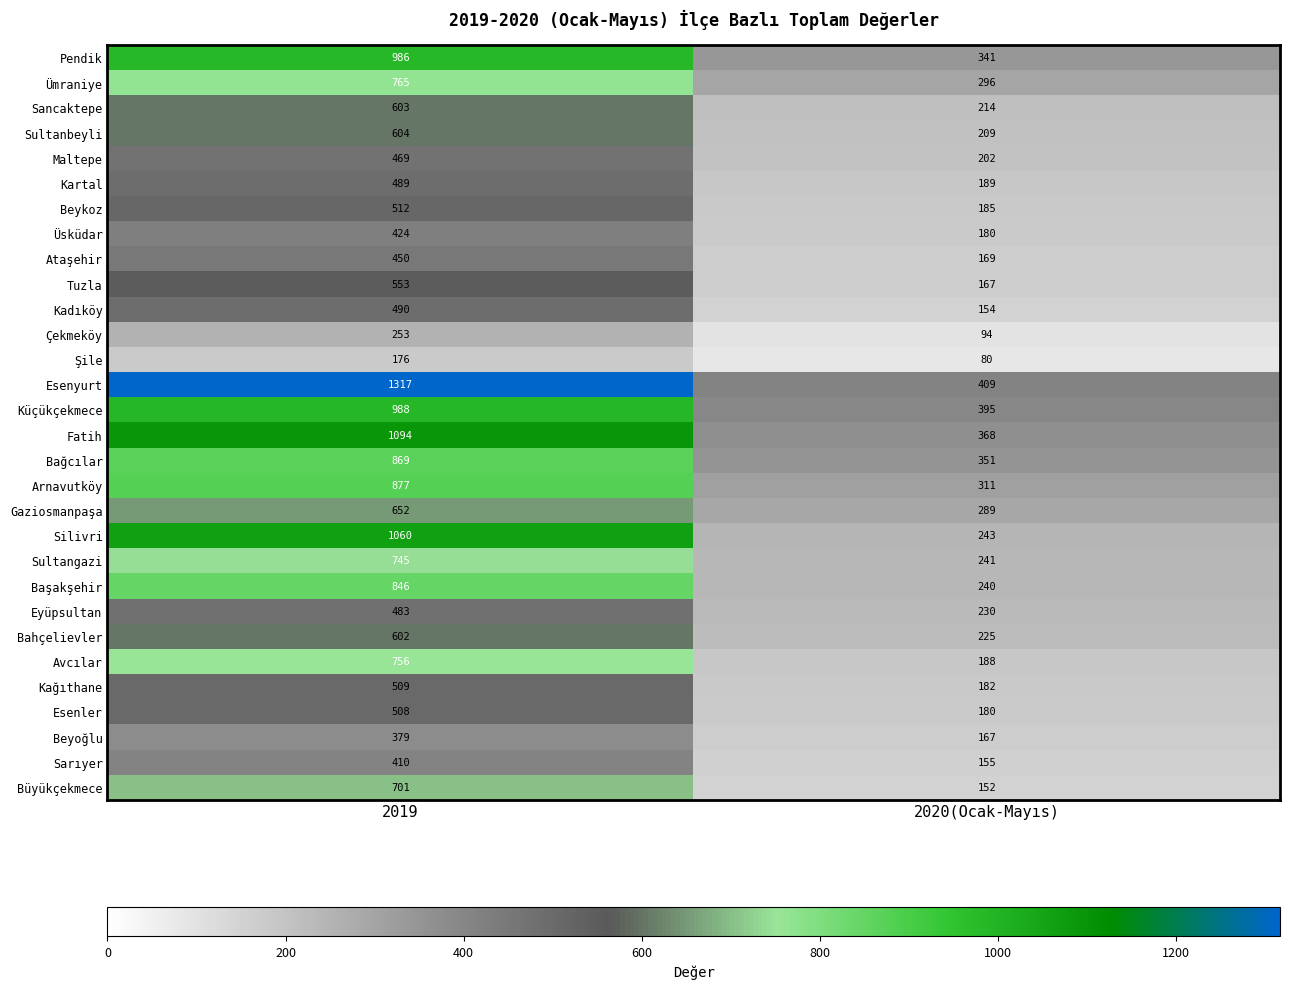

What is the difference between the maximum and minimum values in the Kadıköy series?

336